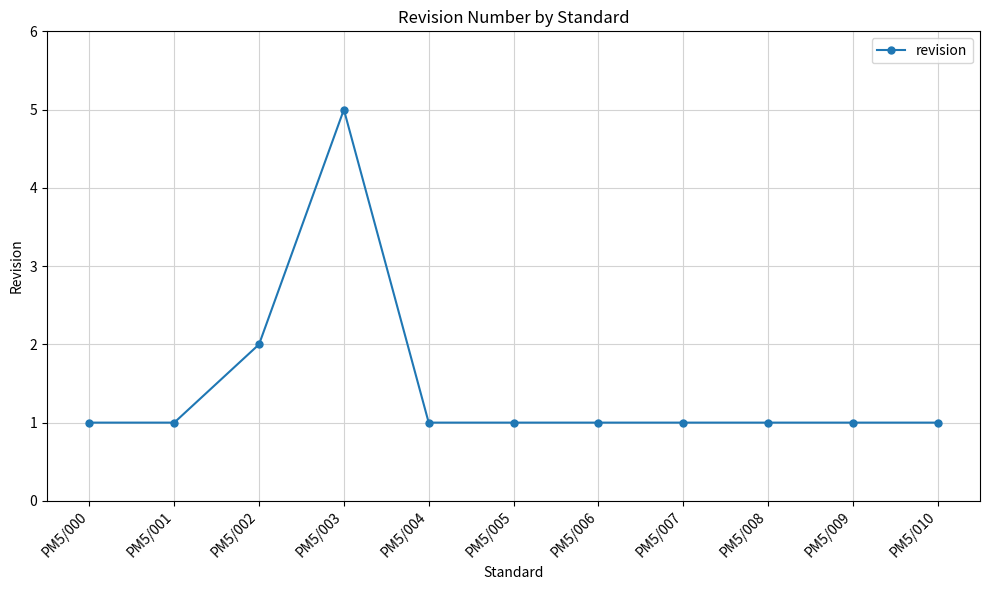

What is the value of the 11th point from the left?

1